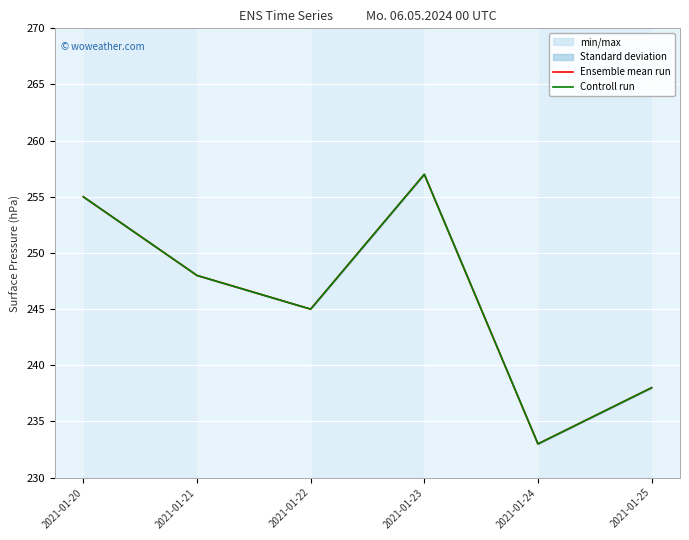

Reading left to right, transcribe all the data shown in this chart.

Ensemble mean run: 255	248	245	257	233	238
Controll run: 255	248	245	257	233	238